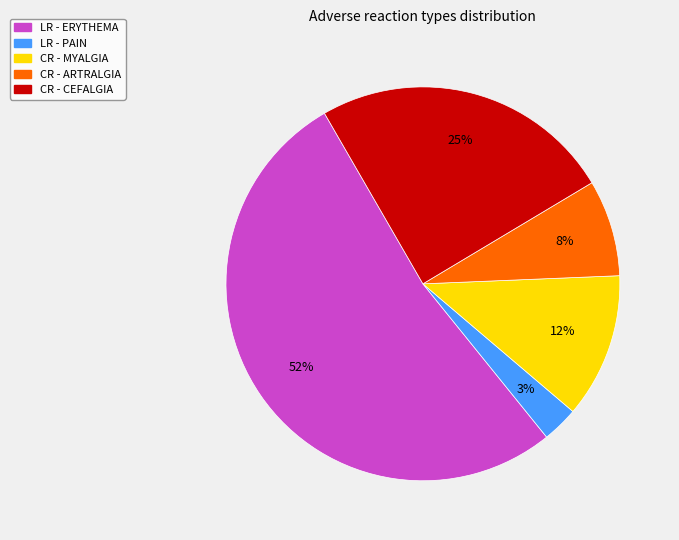

To the nearest percent, what is the average slice percentage?

20%